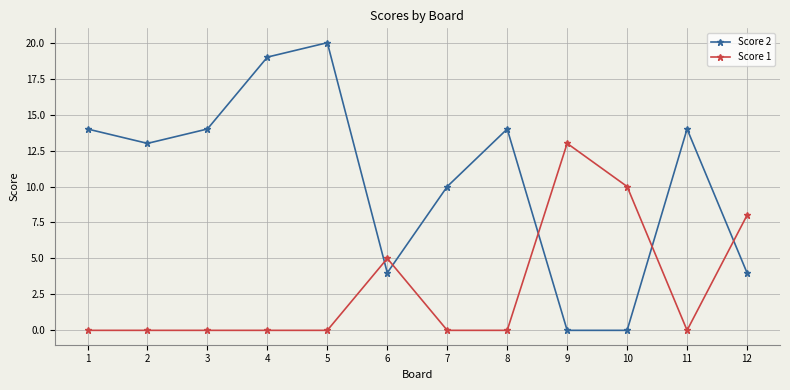

What are all the series names shown in the legend?

Score 2, Score 1